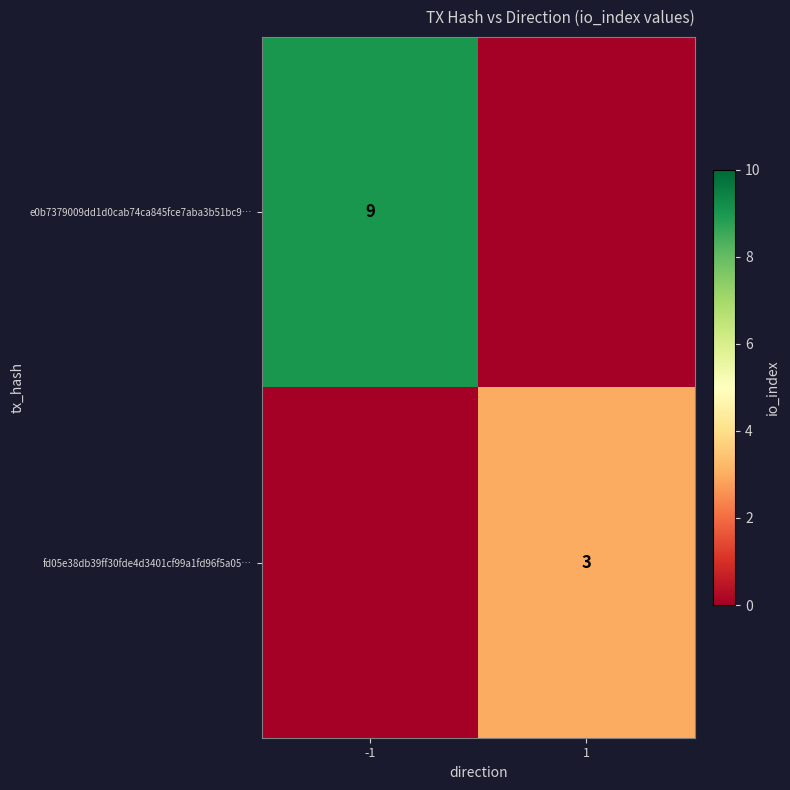

The value of e0b7379009dd1d0cab74ca845fce7aba3b51bc9… at -1 is 5. True or false?

False